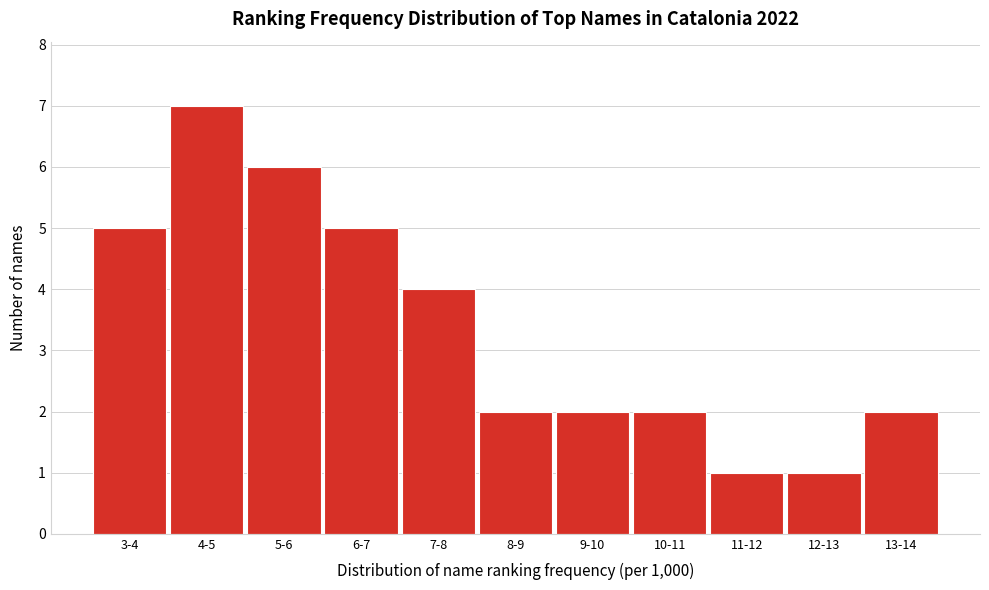

Reading left to right, transcribe all the data shown in this chart.

3-4=5	4-5=7	5-6=6	6-7=5	7-8=4	8-9=2	9-10=2	10-11=2	11-12=1	12-13=1	13-14=2